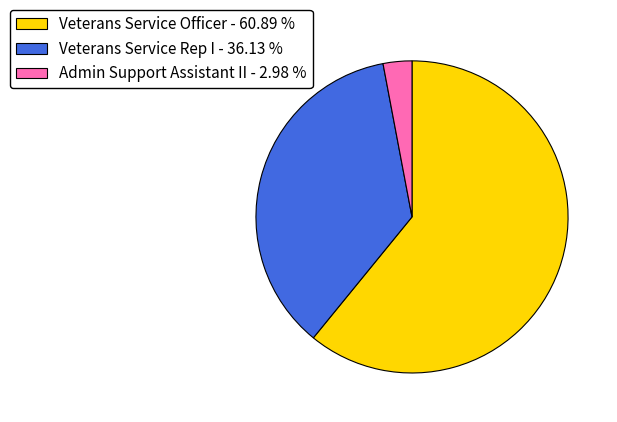

Combined, do Veterans Service Officer and Veterans Service Rep I account for over 50%?

Yes